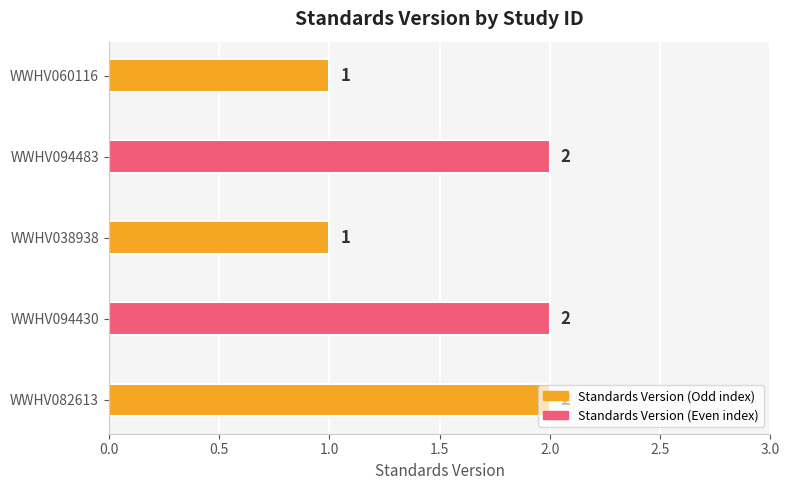

How many values are between 1 and 2?

5